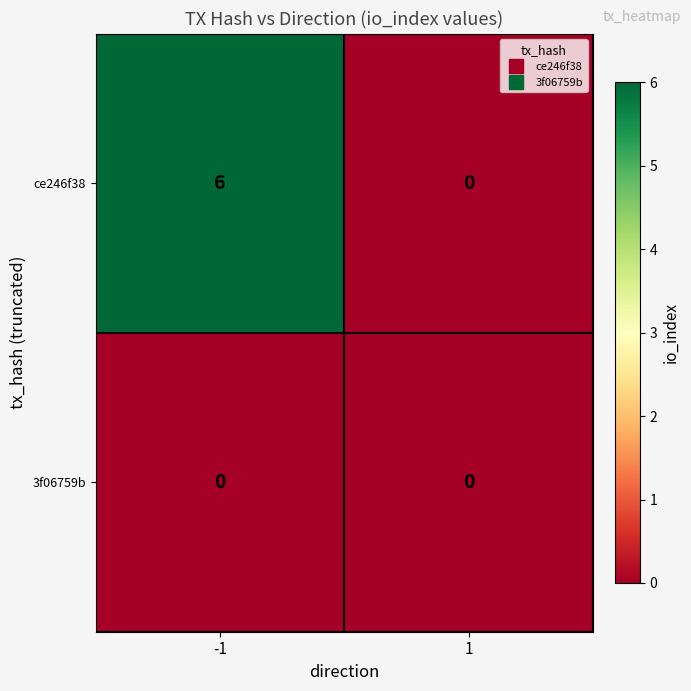

Rank the series at -1 from lowest to highest value.

3f06759b, ce246f38